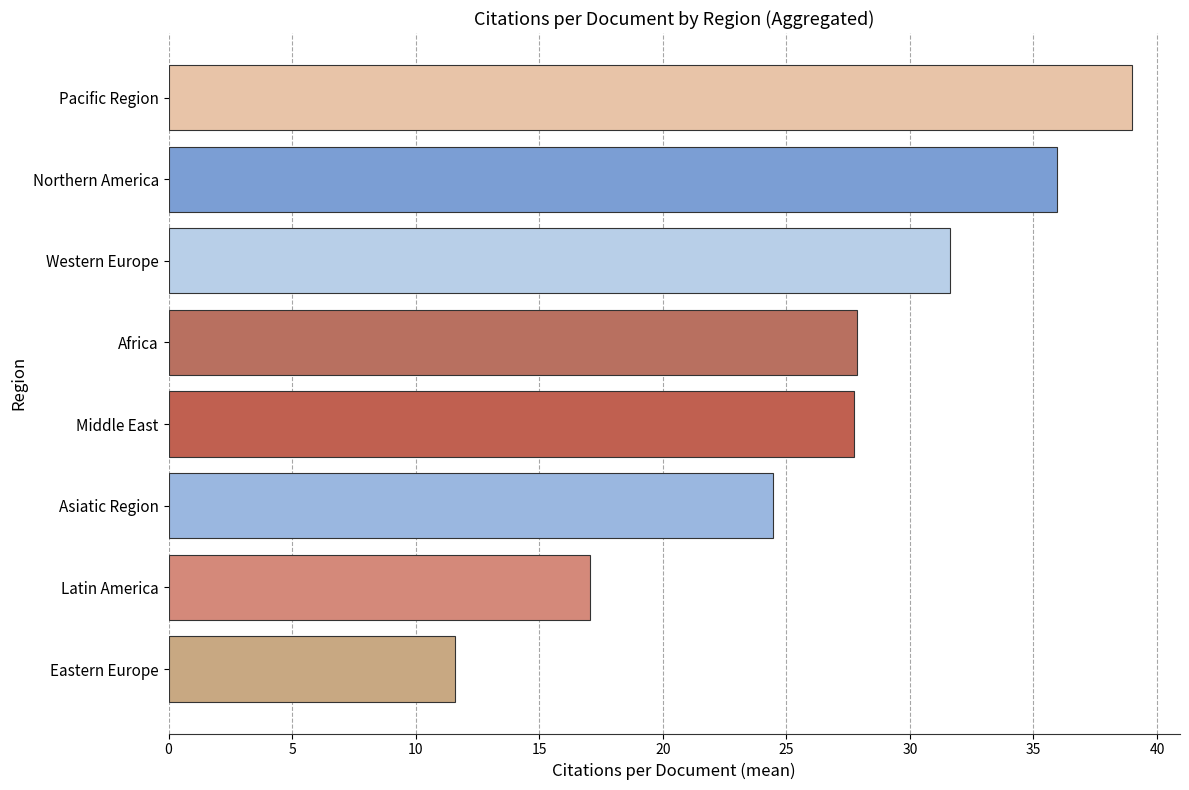

True or false: the data shows 27.9 at Africa.

True